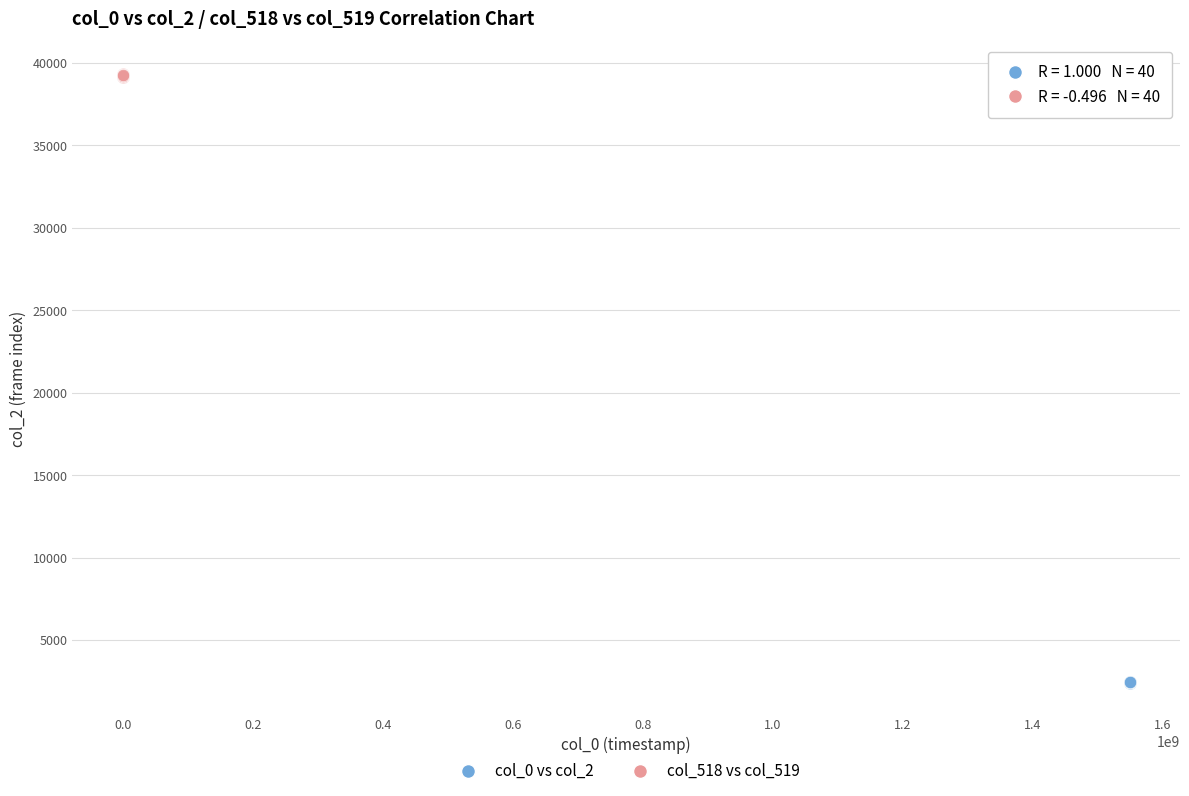

Which series has the widest spread of Y values?

col_518 vs col_519